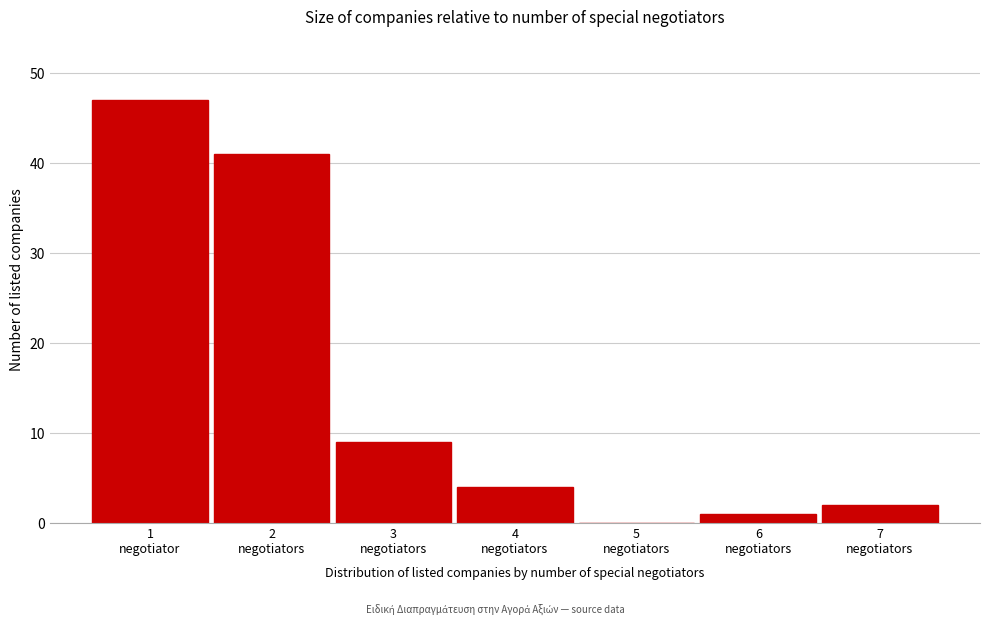

What is the maximum value shown in the chart?

47